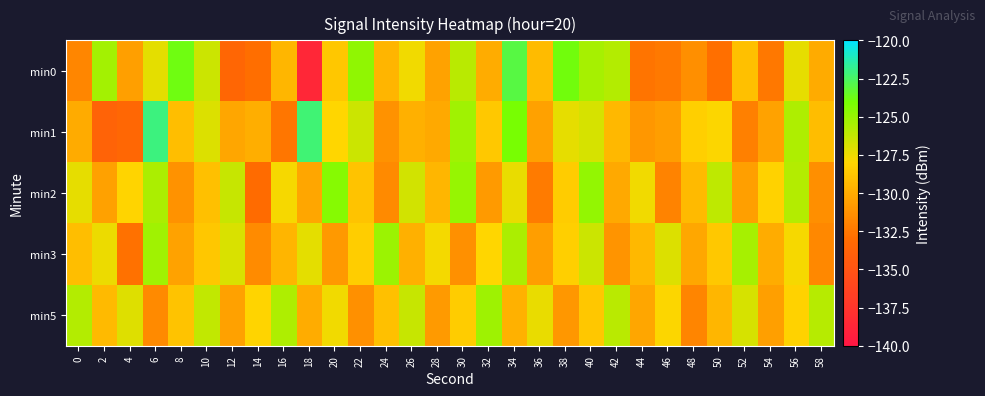

Reading left to right, what are all the values shown in this chart?

min0: 0=-131.8	2=-125.3	4=-130.6	6=-127.2	8=-123.8	10=-126.6	12=-133.5	14=-132.9	16=-129.5	18=-138.6	20=-128.7	22=-124.8	24=-129.5	26=-127.6	28=-130.4	30=-126.0	32=-130.0	34=-123.0	36=-129.3	38=-123.9	40=-125.4	42=-125.8	44=-132.6	46=-132.4	48=-131.4	50=-132.9	52=-129.0	54=-132.5	56=-127.3	58=-130.0
min1: 0=-130.1	2=-133.8	4=-133.4	6=-122.0	8=-129.1	10=-127.0	12=-130.3	14=-129.9	16=-132.5	18=-122.2	20=-128.0	22=-126.5	24=-131.2	26=-129.8	28=-130.1	30=-125.3	32=-128.6	34=-124.1	36=-130.5	38=-127.3	40=-126.8	42=-129.4	44=-131.0	46=-130.7	48=-128.3	50=-127.9	52=-132.1	54=-130.4	56=-125.7	58=-129.2
min2: 0=-127.3	2=-130.5	4=-128.1	6=-125.6	8=-131.2	10=-129.0	12=-126.4	14=-133.1	16=-127.8	18=-130.3	20=-124.5	22=-128.9	24=-131.6	26=-126.7	28=-129.5	30=-125.0	32=-130.8	34=-127.4	36=-132.3	38=-128.5	40=-124.9	42=-130.1	44=-127.6	46=-131.9	48=-129.3	50=-126.1	52=-130.6	54=-128.2	56=-125.8	58=-131.4
min3: 0=-129.1	2=-127.5	4=-132.8	6=-125.3	8=-130.4	10=-128.7	12=-126.9	14=-131.5	16=-129.6	18=-127.2	20=-130.9	22=-128.4	24=-125.1	26=-129.8	28=-127.7	30=-131.3	32=-128.0	34=-125.6	36=-130.7	38=-128.3	40=-126.5	42=-131.1	44=-129.4	46=-127.0	48=-130.2	50=-128.6	52=-125.4	54=-130.0	56=-127.8	58=-131.7
min5: 0=-125.8	2=-129.3	4=-127.1	6=-131.6	8=-128.9	10=-126.2	12=-130.5	14=-128.1	16=-125.7	18=-130.0	20=-127.6	22=-131.3	24=-129.0	26=-126.4	28=-130.8	30=-128.5	32=-125.2	34=-129.7	36=-127.4	38=-131.0	40=-128.7	42=-126.0	44=-130.3	46=-127.9	48=-131.8	50=-129.5	52=-126.8	54=-130.6	56=-128.2	58=-125.9